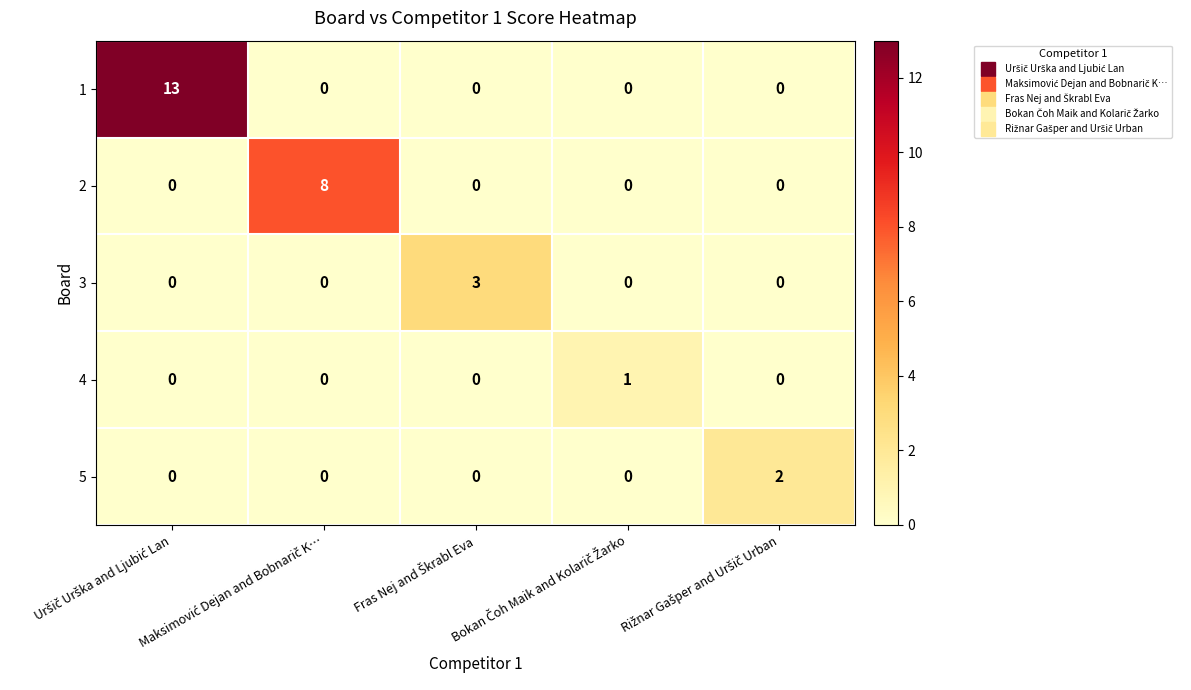

List the series in order of their peak value, lowest first.

4, 5, 3, 2, 1